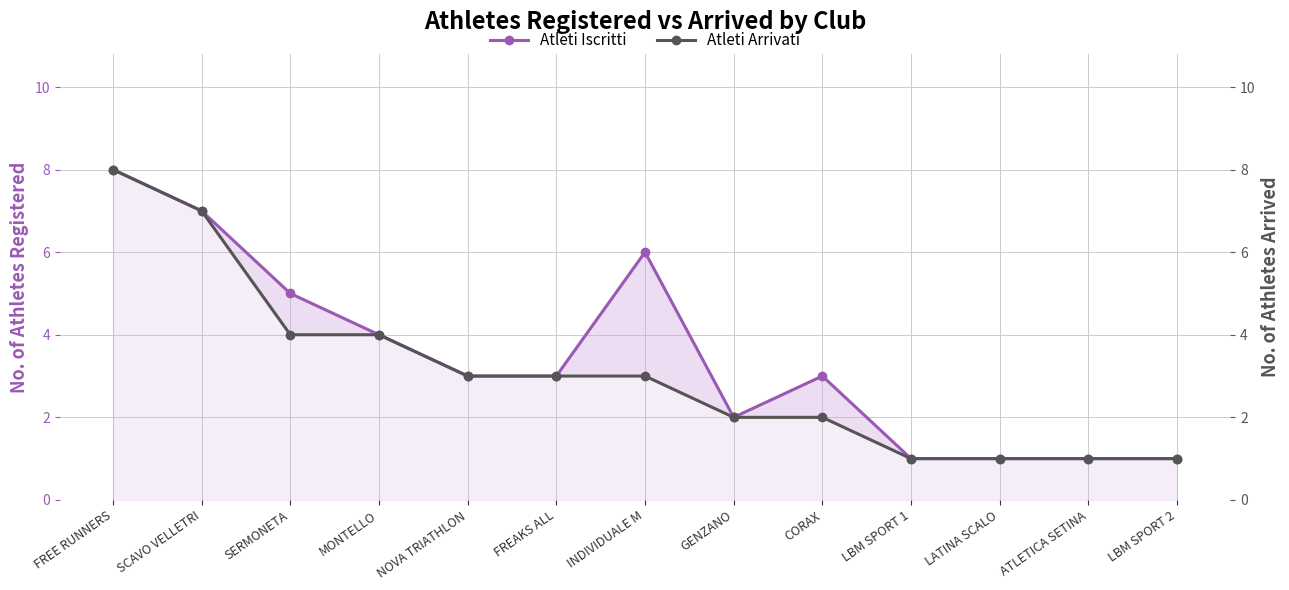

What is the difference between the second highest and second lowest values in the Atleti Arrivati series?

6